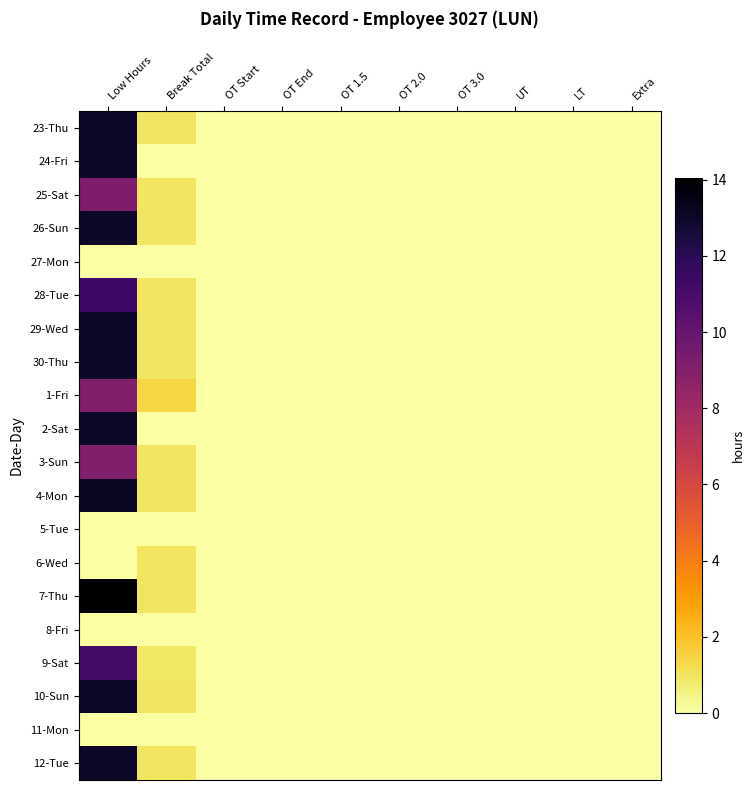

Reading right to left, what are all the values shown in this chart?

23-Thu: Extra=0.0	LT=0.0	UT=0.0	OT 3.0=0.0	OT 2.0=0.0	OT 1.5=0.0	OT End=0.0	OT Start=0.0	Break Total=1.0	Low Hours=13.0
24-Fri: Extra=0.0	LT=0.0	UT=0.0	OT 3.0=0.0	OT 2.0=0.0	OT 1.5=0.0	OT End=0.0	OT Start=0.0	Break Total=0.0	Low Hours=13.0
25-Sat: Extra=0.0	LT=0.0	UT=0.0	OT 3.0=0.0	OT 2.0=0.0	OT 1.5=0.0	OT End=0.0	OT Start=0.0	Break Total=0.9	Low Hours=9.2
26-Sun: Extra=0.0	LT=0.0	UT=0.0	OT 3.0=0.0	OT 2.0=0.0	OT 1.5=0.0	OT End=0.0	OT Start=0.0	Break Total=1.0	Low Hours=13.0
27-Mon: Extra=0.0	LT=0.0	UT=0.0	OT 3.0=0.0	OT 2.0=0.0	OT 1.5=0.0	OT End=0.0	OT Start=0.0	Break Total=0.0	Low Hours=0.0
28-Tue: Extra=0.0	LT=0.0	UT=0.0	OT 3.0=0.0	OT 2.0=0.0	OT 1.5=0.0	OT End=0.0	OT Start=0.0	Break Total=0.9	Low Hours=11.3
29-Wed: Extra=0.0	LT=0.0	UT=0.0	OT 3.0=0.0	OT 2.0=0.0	OT 1.5=0.0	OT End=0.0	OT Start=0.0	Break Total=0.9	Low Hours=13.1
30-Thu: Extra=0.0	LT=0.0	UT=0.0	OT 3.0=0.0	OT 2.0=0.0	OT 1.5=0.0	OT End=0.0	OT Start=0.0	Break Total=1.0	Low Hours=13.0
1-Fri: Extra=0.0	LT=0.0	UT=0.0	OT 3.0=0.0	OT 2.0=0.0	OT 1.5=0.0	OT End=0.0	OT Start=0.0	Break Total=1.4	Low Hours=9.1
2-Sat: Extra=0.0	LT=0.0	UT=0.0	OT 3.0=0.0	OT 2.0=0.0	OT 1.5=0.0	OT End=0.0	OT Start=0.0	Break Total=0.0	Low Hours=13.1
3-Sun: Extra=0.0	LT=0.0	UT=0.0	OT 3.0=0.0	OT 2.0=0.0	OT 1.5=0.0	OT End=0.0	OT Start=0.0	Break Total=1.0	Low Hours=9.1
4-Mon: Extra=0.0	LT=0.0	UT=0.0	OT 3.0=0.0	OT 2.0=0.0	OT 1.5=0.0	OT End=0.0	OT Start=0.0	Break Total=1.0	Low Hours=13.2
5-Tue: Extra=0.0	LT=0.0	UT=0.0	OT 3.0=0.0	OT 2.0=0.0	OT 1.5=0.0	OT End=0.0	OT Start=0.0	Break Total=0.0	Low Hours=0.0
6-Wed: Extra=0.0	LT=0.0	UT=0.0	OT 3.0=0.0	OT 2.0=0.0	OT 1.5=0.0	OT End=0.0	OT Start=0.0	Break Total=1.0	Low Hours=0.0
7-Thu: Extra=0.0	LT=0.0	UT=0.0	OT 3.0=0.0	OT 2.0=0.0	OT 1.5=0.0	OT End=0.0	OT Start=0.0	Break Total=1.0	Low Hours=14.0
8-Fri: Extra=0.0	LT=0.0	UT=0.0	OT 3.0=0.0	OT 2.0=0.0	OT 1.5=0.0	OT End=0.0	OT Start=0.0	Break Total=0.0	Low Hours=0.0
9-Sat: Extra=0.0	LT=0.0	UT=0.0	OT 3.0=0.0	OT 2.0=0.0	OT 1.5=0.0	OT End=0.0	OT Start=0.0	Break Total=0.9	Low Hours=11.0
10-Sun: Extra=0.0	LT=0.0	UT=0.0	OT 3.0=0.0	OT 2.0=0.0	OT 1.5=0.0	OT End=0.0	OT Start=0.0	Break Total=1.0	Low Hours=13.1
11-Mon: Extra=0.0	LT=0.0	UT=0.0	OT 3.0=0.0	OT 2.0=0.0	OT 1.5=0.0	OT End=0.0	OT Start=0.0	Break Total=0.0	Low Hours=0.0
12-Tue: Extra=0.0	LT=0.0	UT=0.0	OT 3.0=0.0	OT 2.0=0.0	OT 1.5=0.0	OT End=0.0	OT Start=0.0	Break Total=1.0	Low Hours=13.0